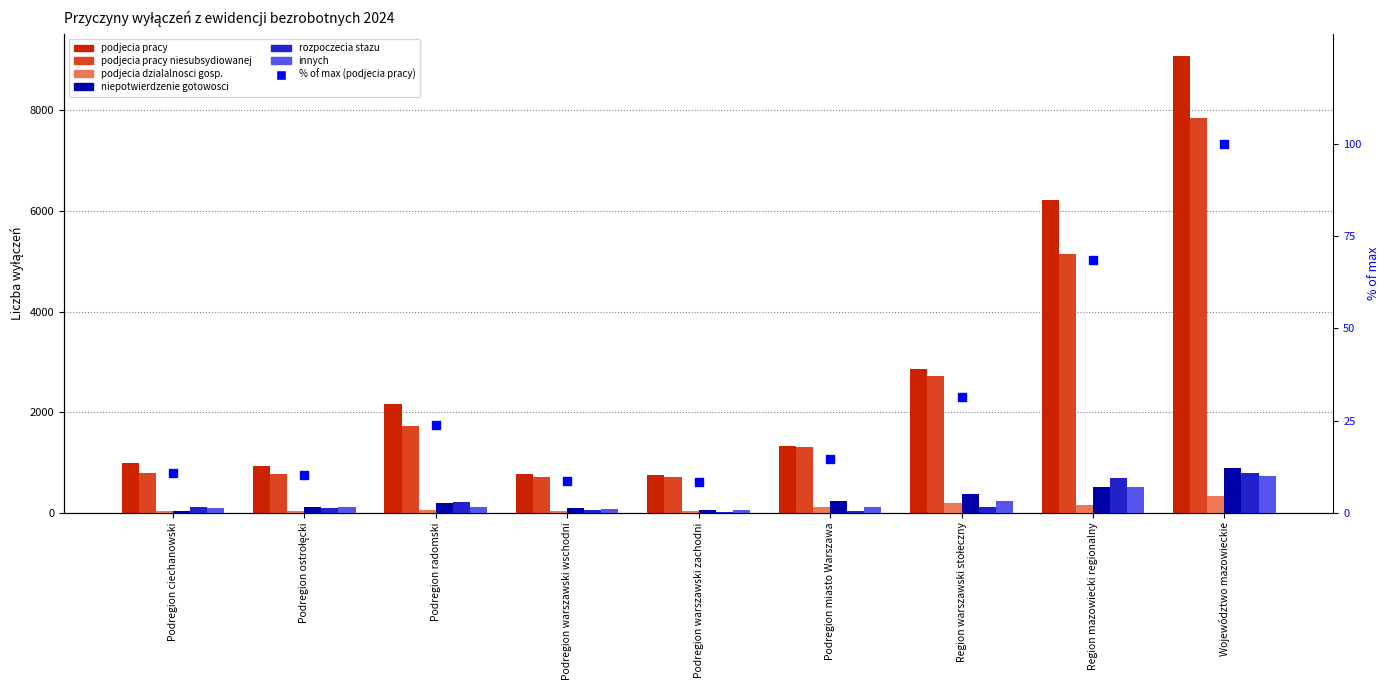

At how many categories does at least one series exceed 450?

9